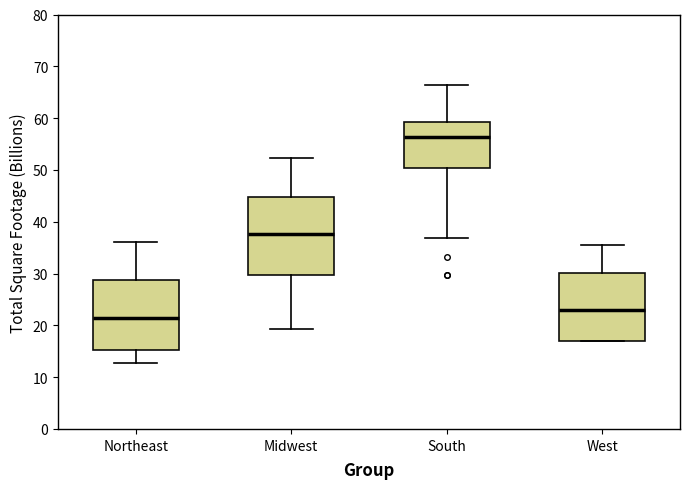

Which box has the lowest median line?

Northeast